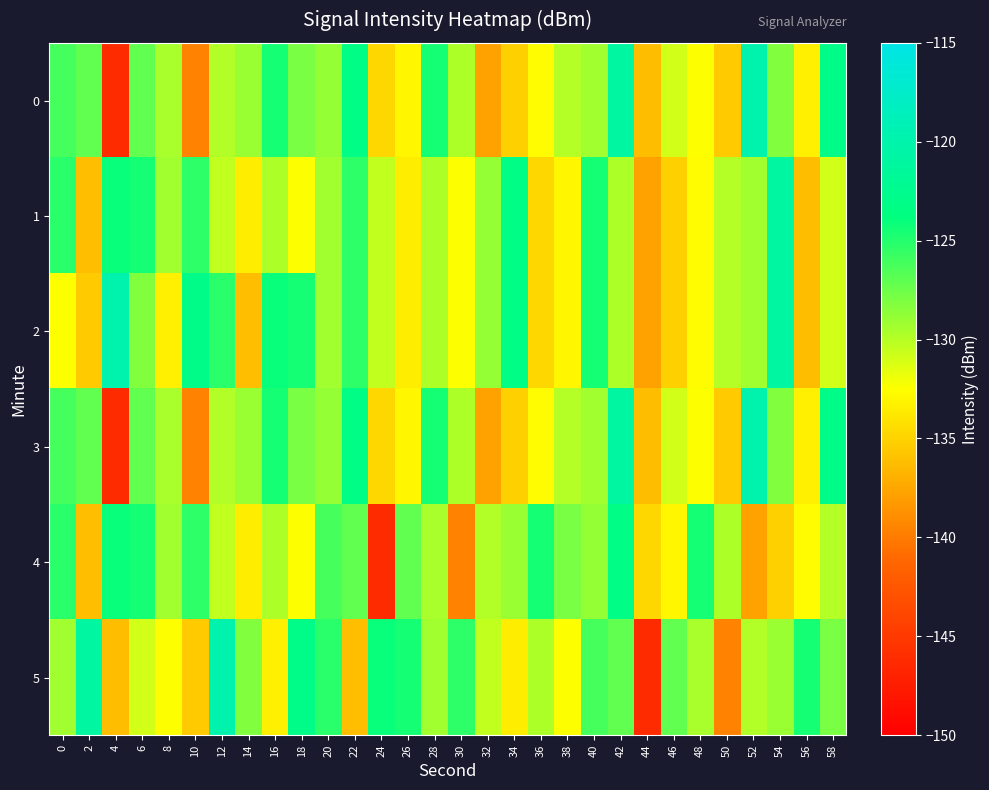

At which category is the sum across all series the highest?

42